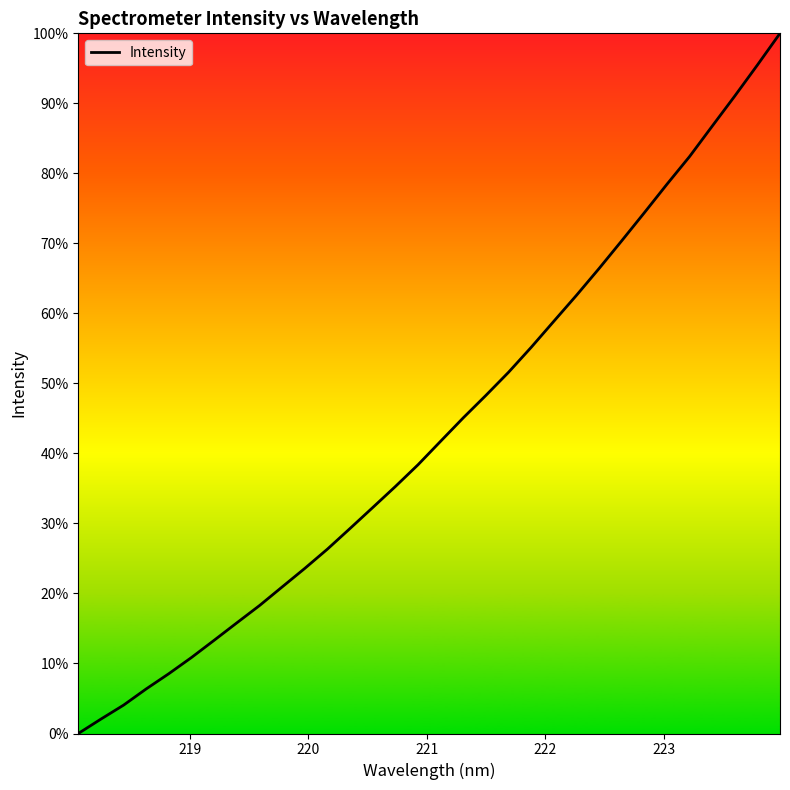

What is the difference between the maximum and minimum values?

100.0